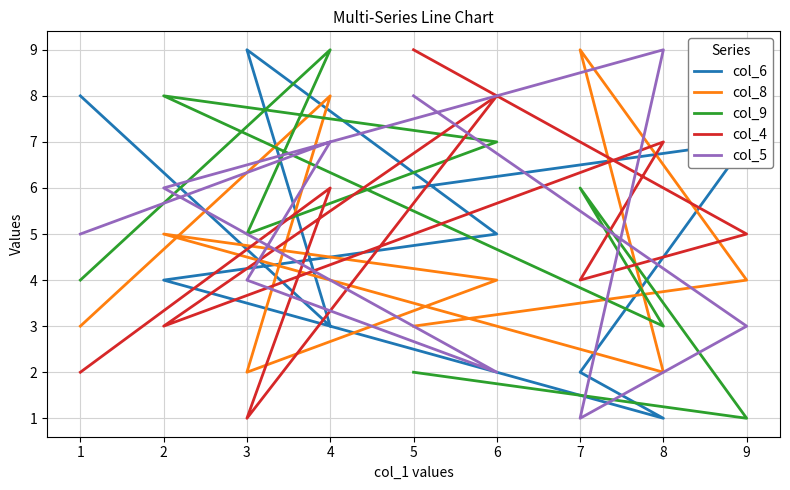

What is the minimum value shown in the chart?

1